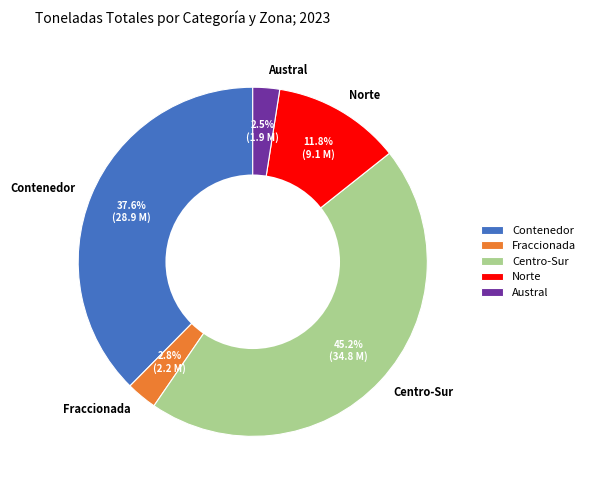

Count the number of slices in the pie.

5